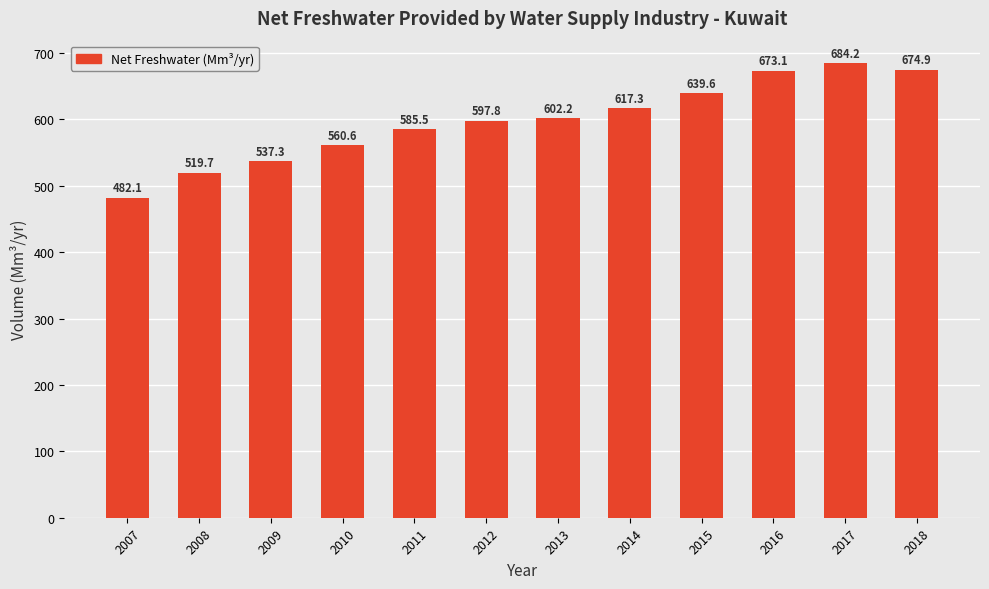

List the labels in order of value, largest first.

2017, 2018, 2016, 2015, 2014, 2013, 2012, 2011, 2010, 2009, 2008, 2007